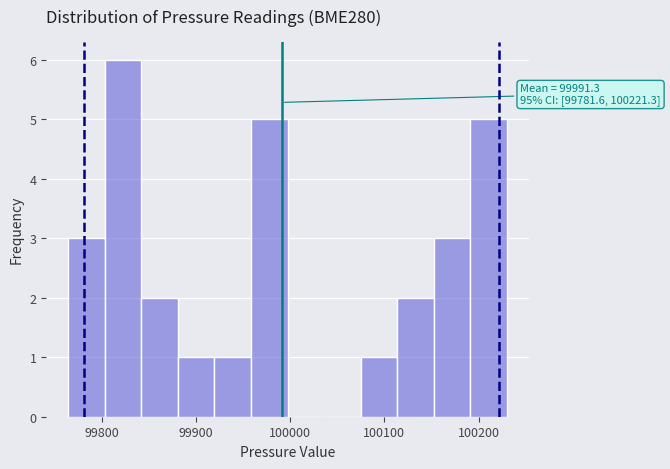

Around what value on the x-axis is the tallest bar? Give the approximate position of its centre, as read against the axis.

99820